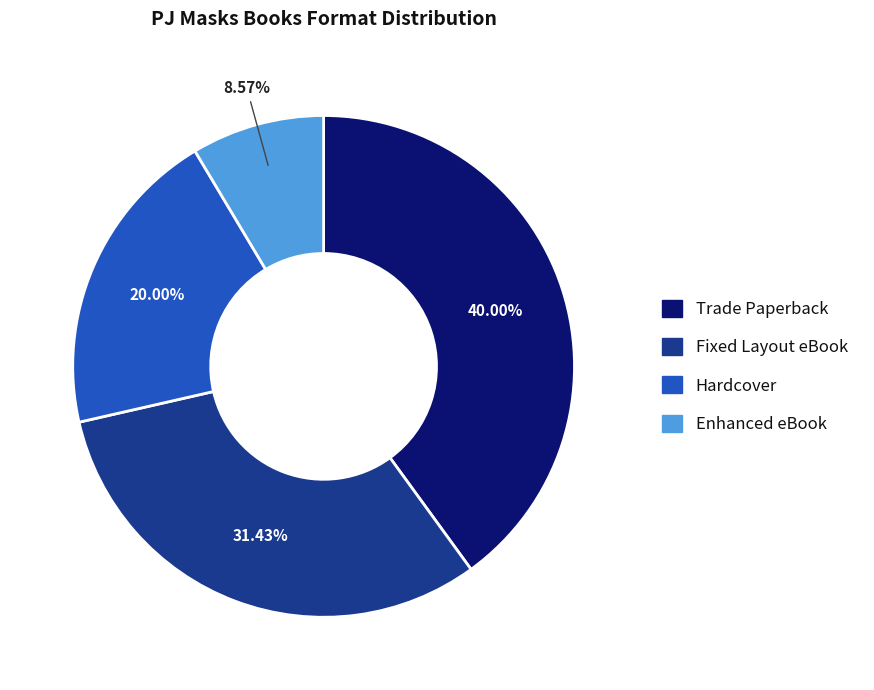

True or false: Hardcover accounts for 20% of the total.

True